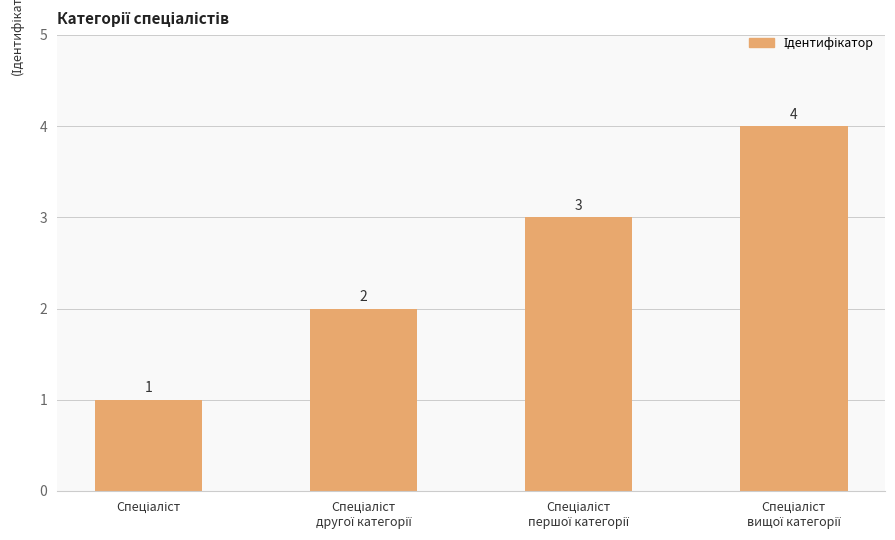

What is the difference between the maximum and minimum values?

3